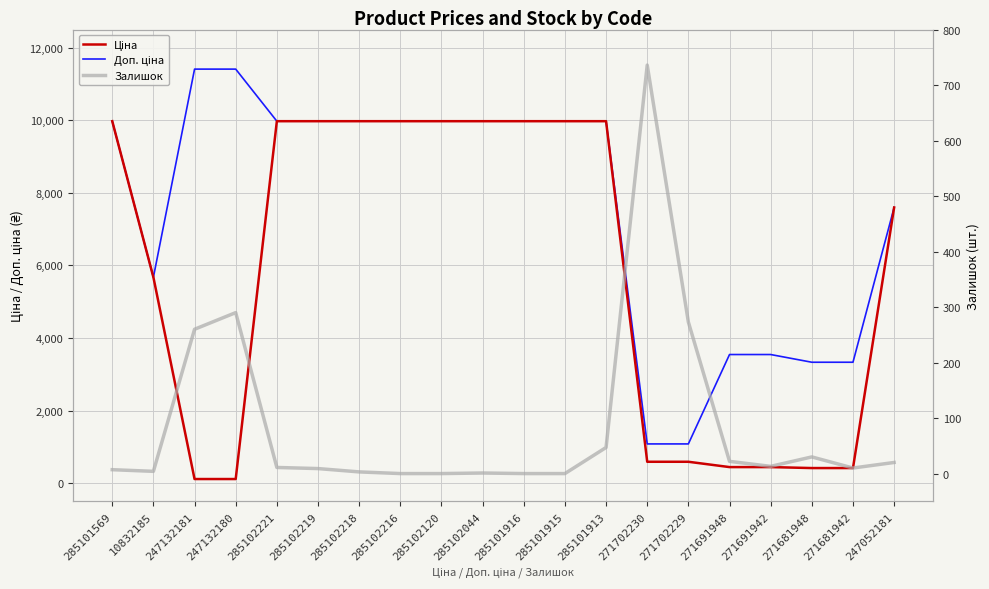

At which label does Доп. ціна first exceed 9974?

285101569